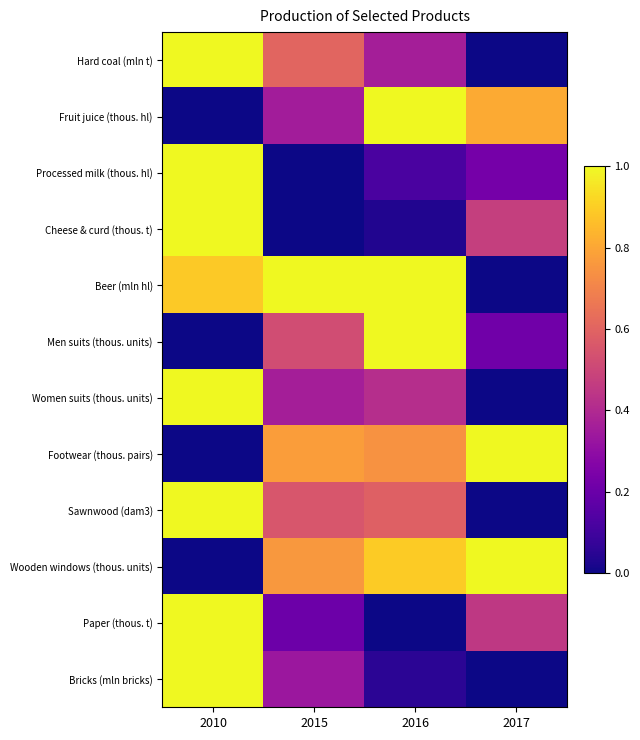

What is the spread (max minus min) of values at 2016?

1.0